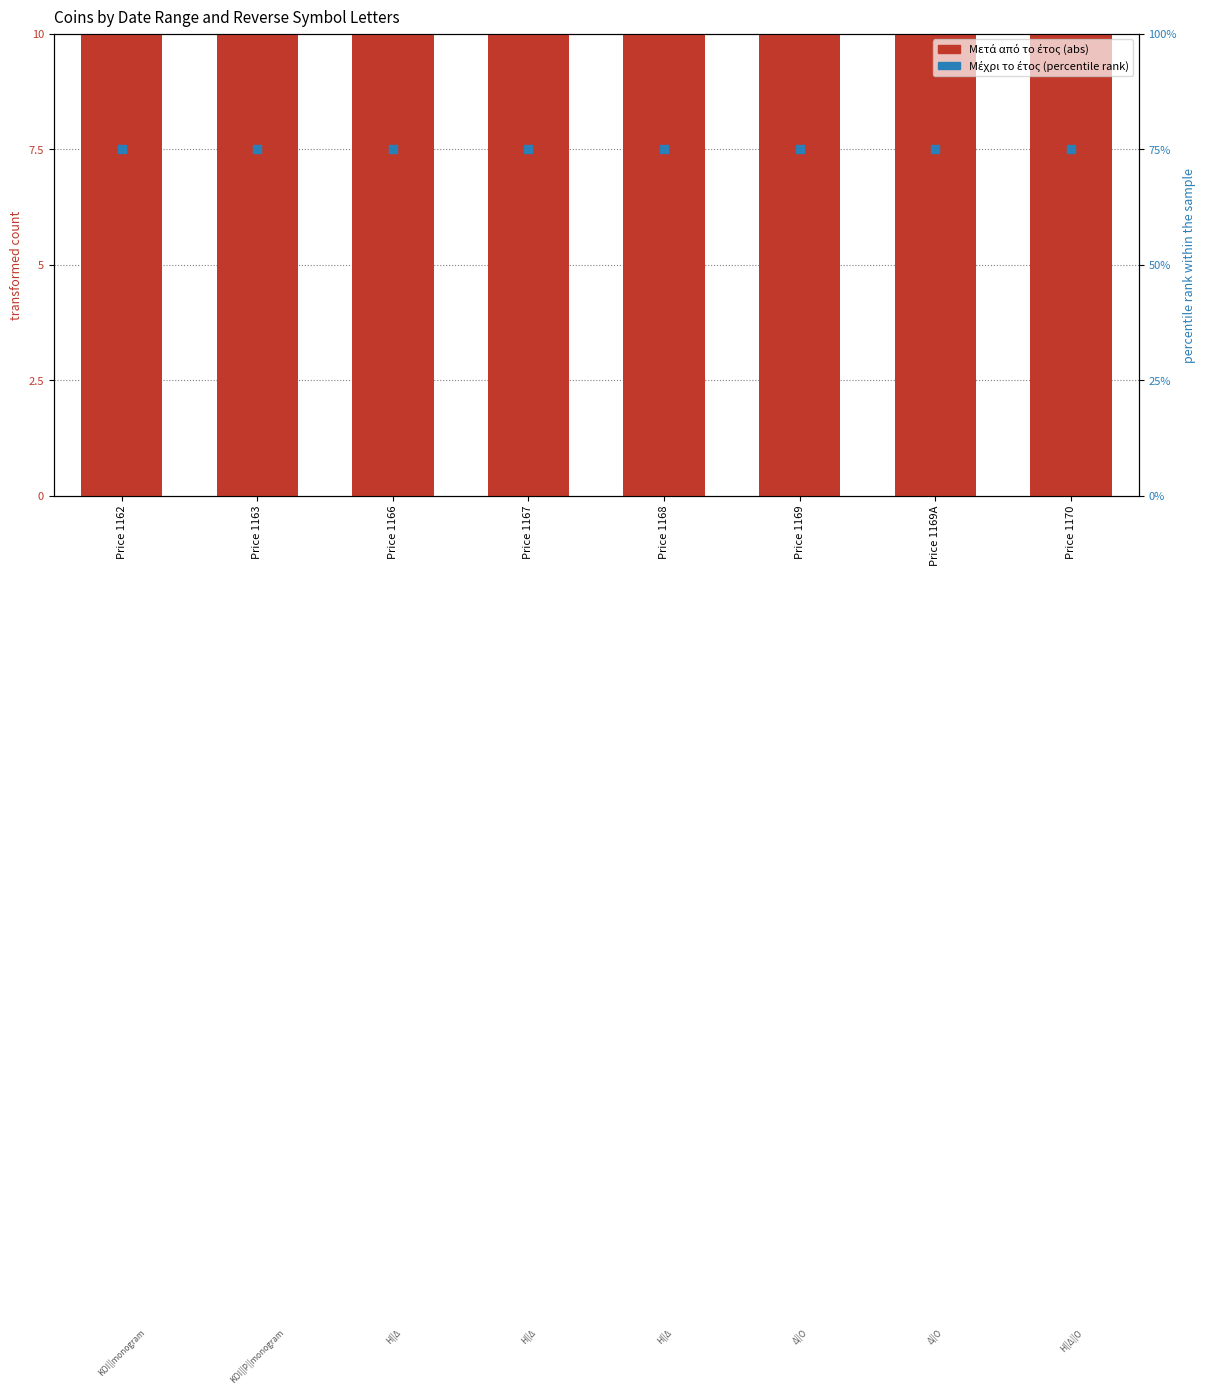

What are all the series names shown in the legend?

Μετά από το έτος (abs), Μέχρι το έτος (percentile rank)